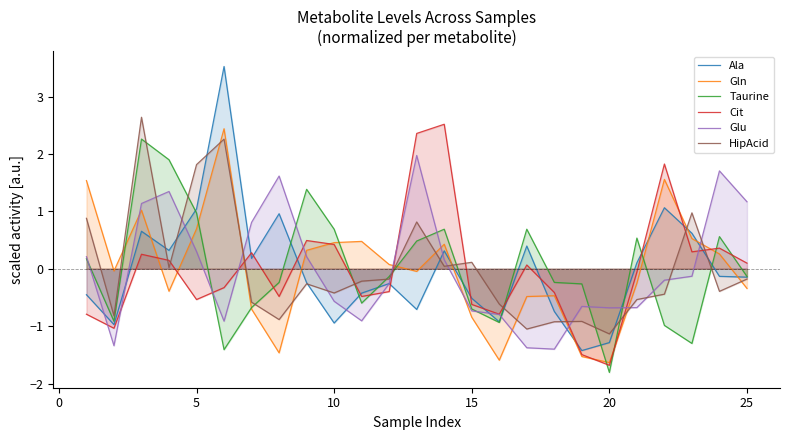

How many values in Gln are above zero?

12